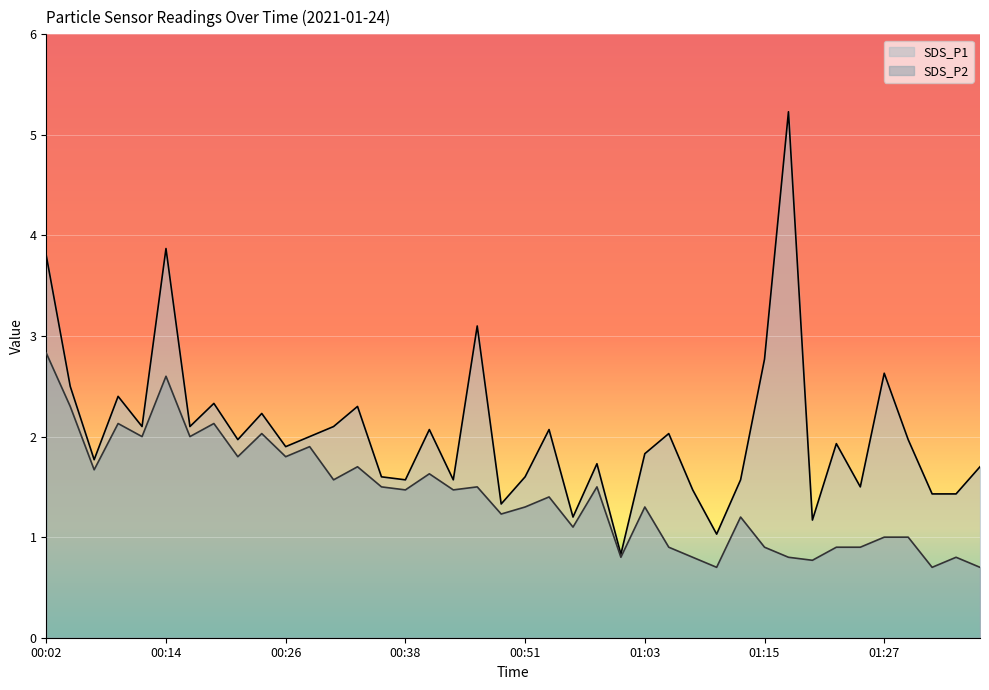

What is the total value across all series at 00:07?

3.4